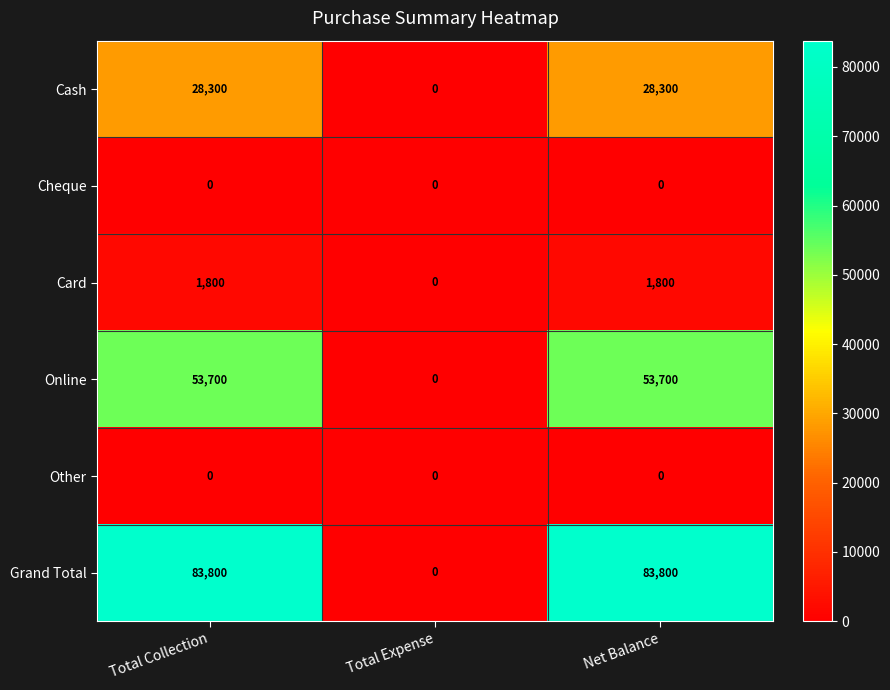

What is the sum of all Card values?

3600